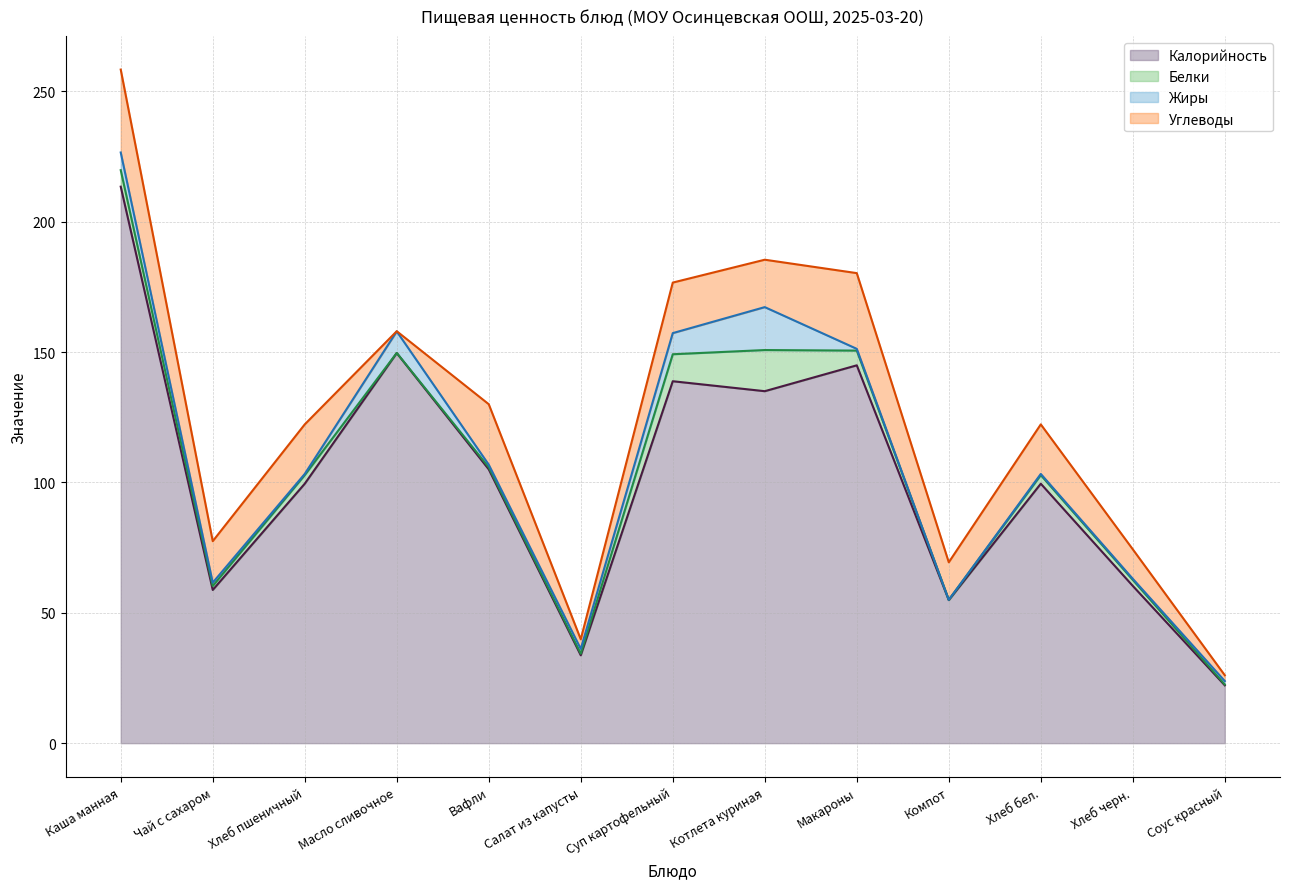

How many lines are shown in the chart?

4